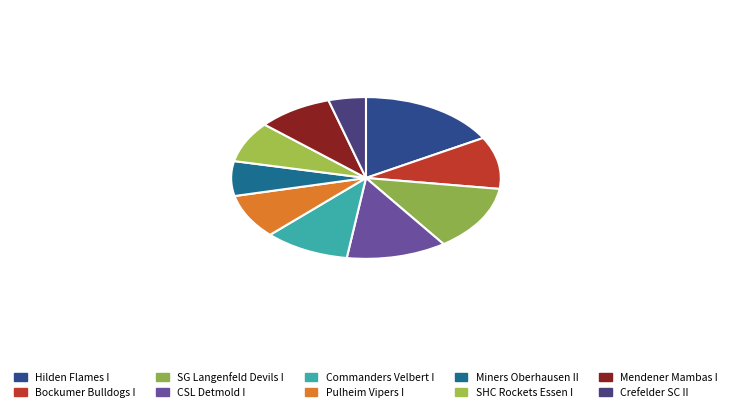

The Crefelder SC II slice represents 14% of the pie. True or false?

False